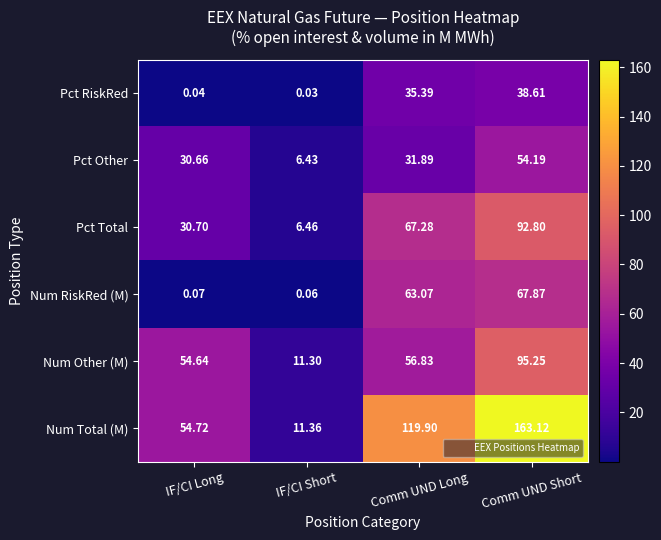

Rank the series by their maximum value, from lowest to highest.

Pct RiskRed, Pct Other, Num RiskRed (M), Pct Total, Num Other (M), Num Total (M)